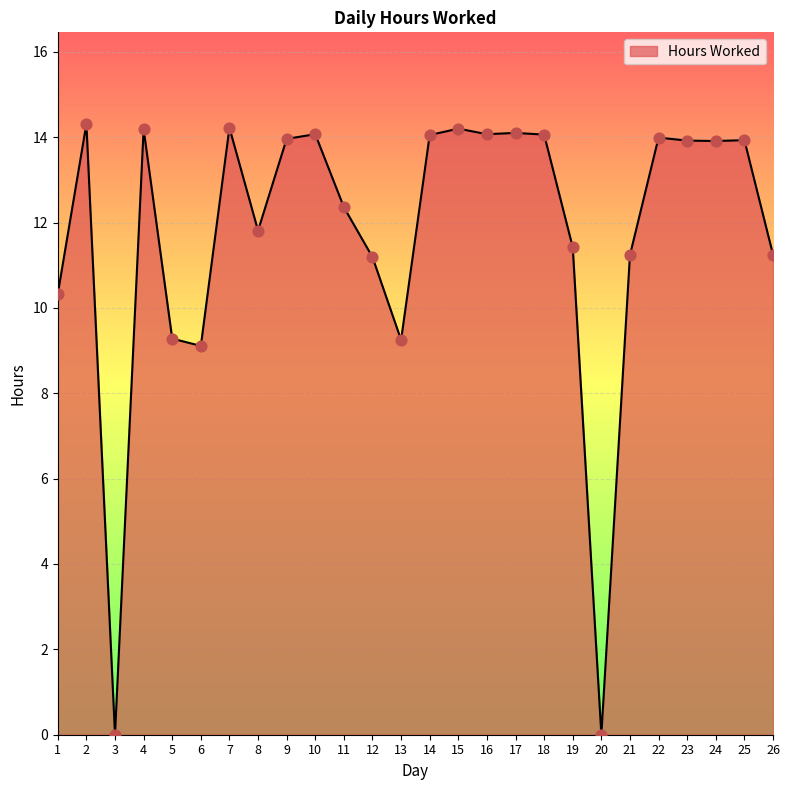

Between 23 and 4, which is larger?

4